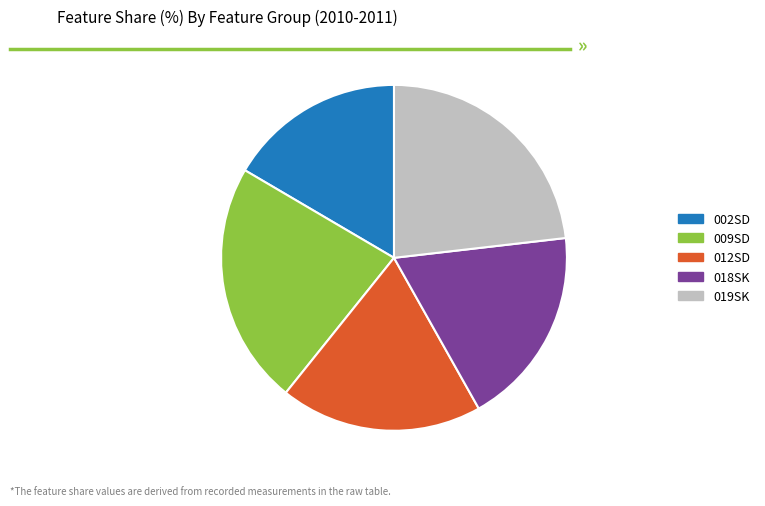

Which category has the smallest portion of the pie?

002SD